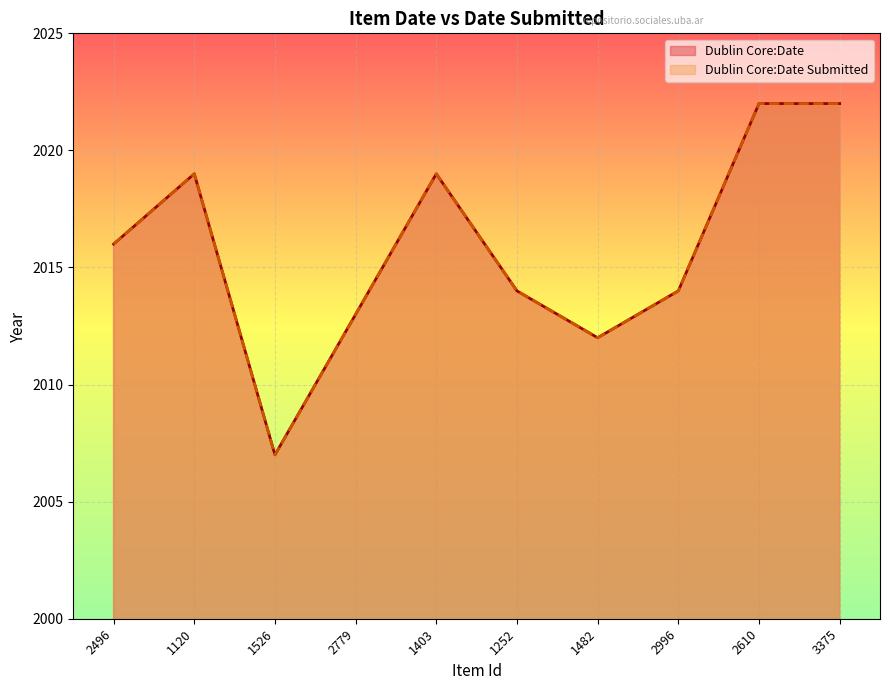

The Dublin Core:Date Submitted series shows 2019 at 1120. True or false?

True